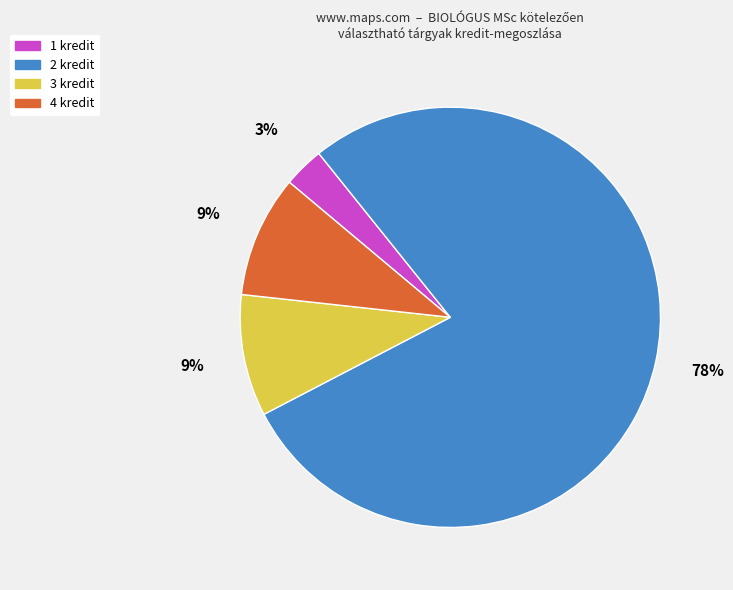

The 4 kredit slice represents 9% of the pie. True or false?

True